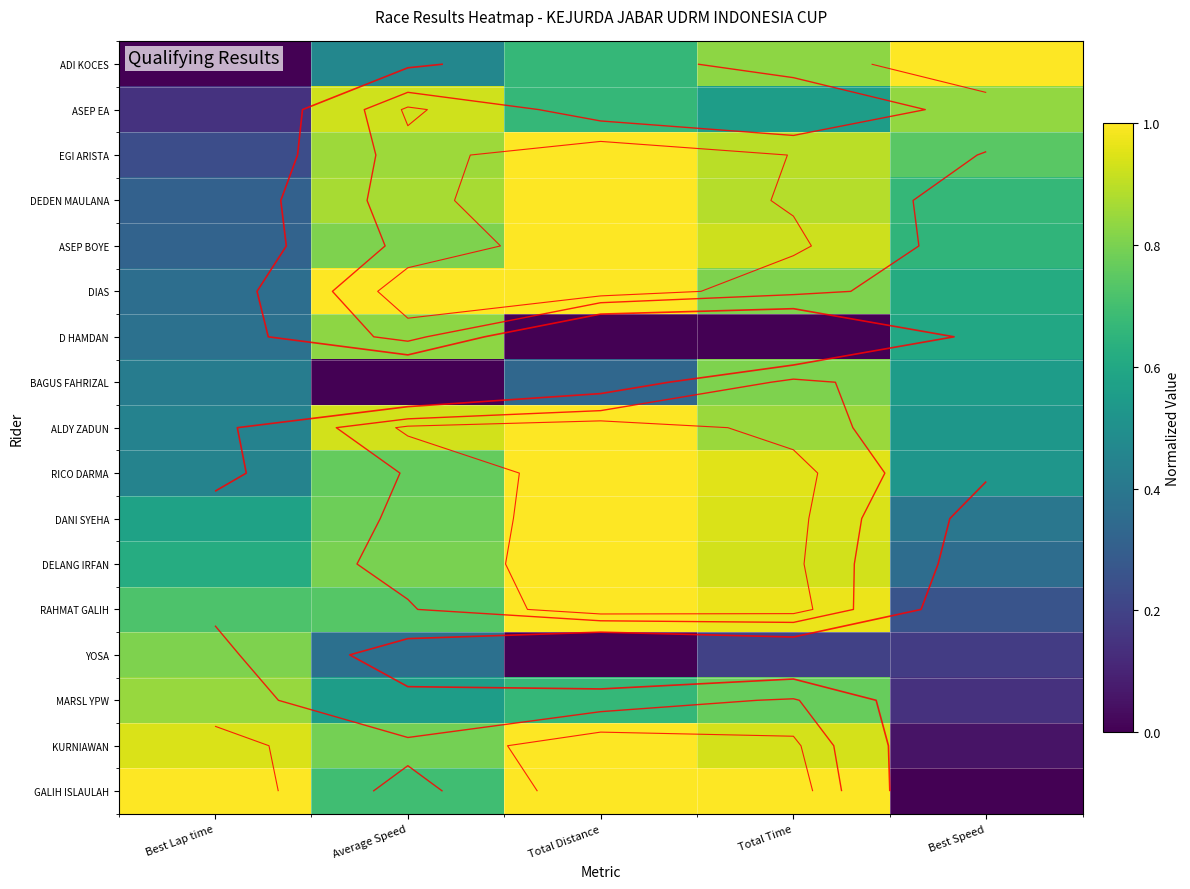

Is the value of DIAS at Total Time greater than the value of RAHMAT GALIH at Average Speed?

Yes